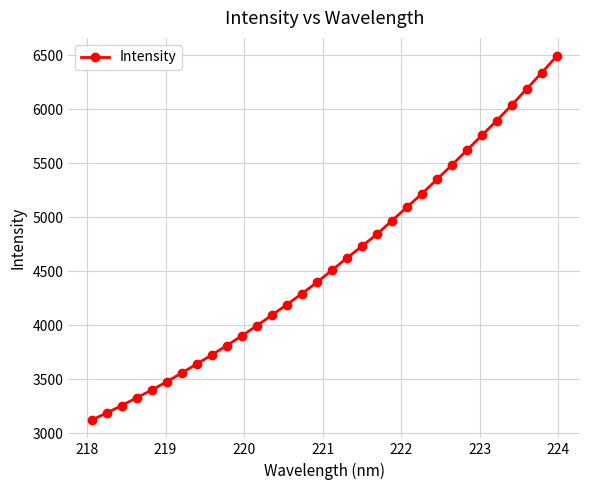

What is the minimum value shown in the chart?

3121.8